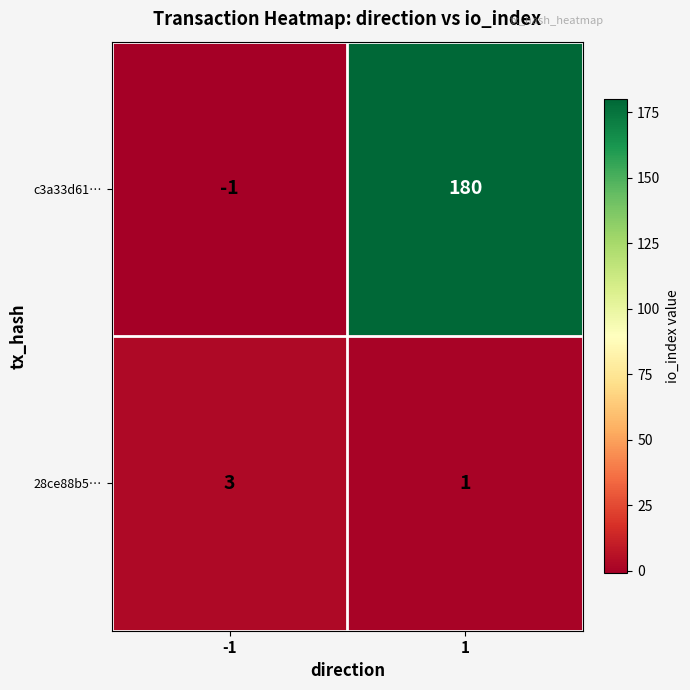

How many negative values does the c3a33d61… series have?

1